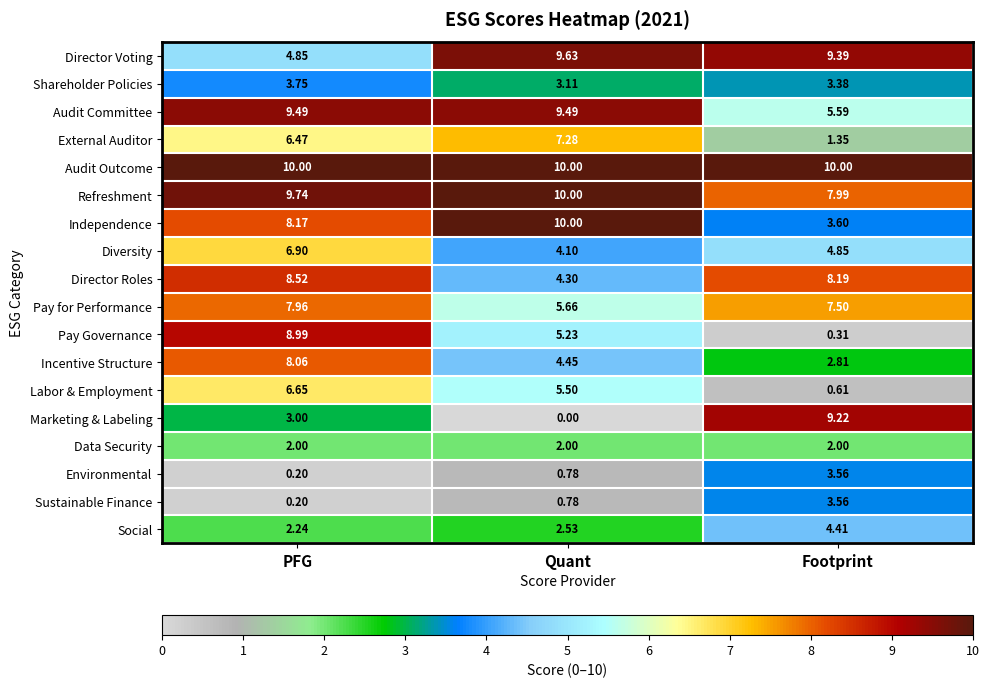

At which label does Audit Committee first exceed 9?

PFG